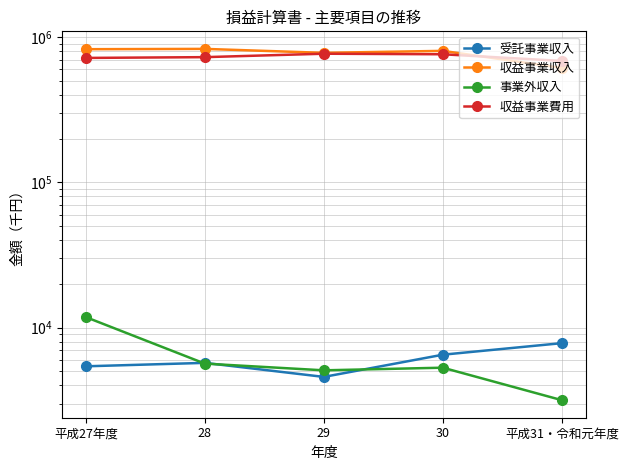

What is the average value of the 受託事業収入 series?

6006